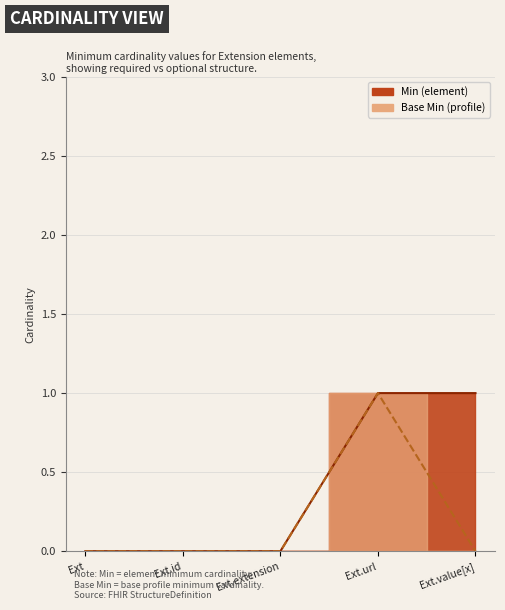

The value of Base Min at Ext.url is 2. True or false?

False